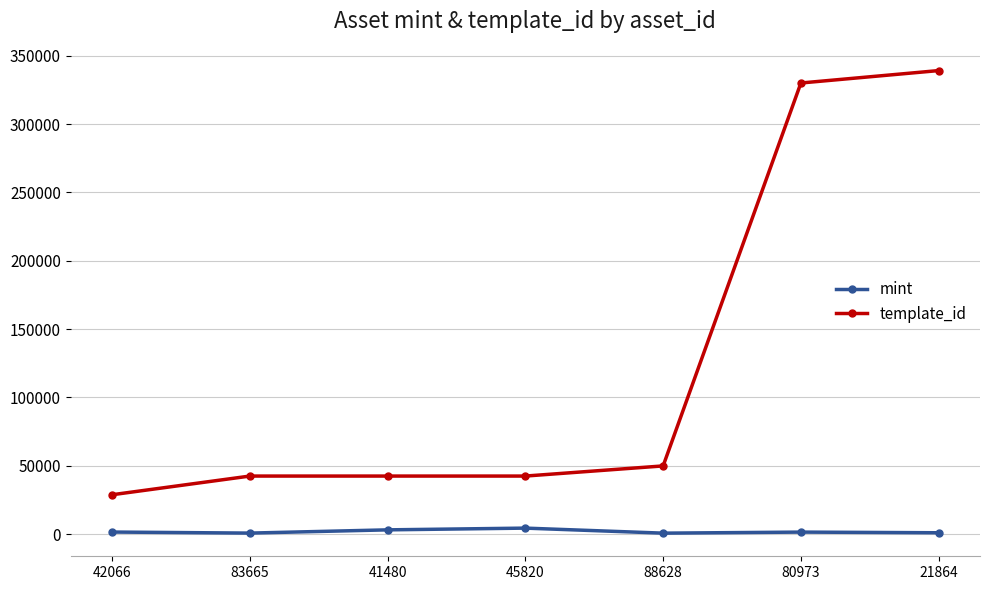

Rank the series by their maximum value, from highest to lowest.

template_id, mint